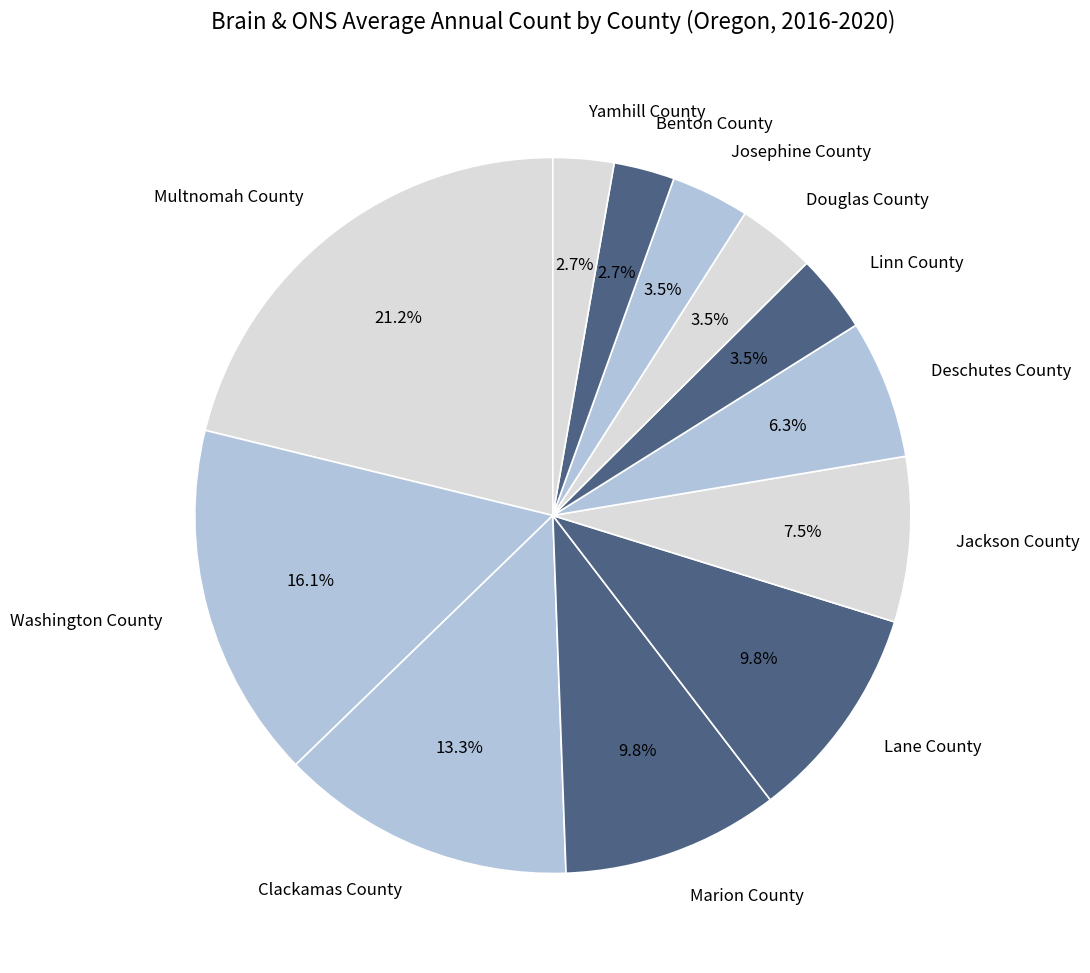

Is the sum of Marion County and Linn County greater than half?

No